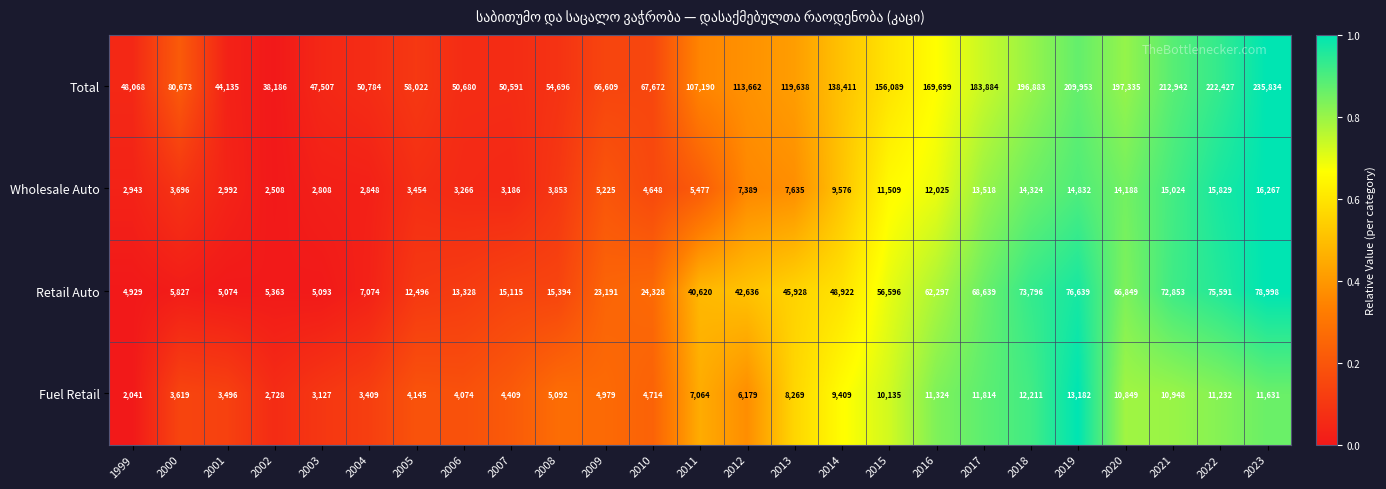

What is the total value across all series at 2006?

71348